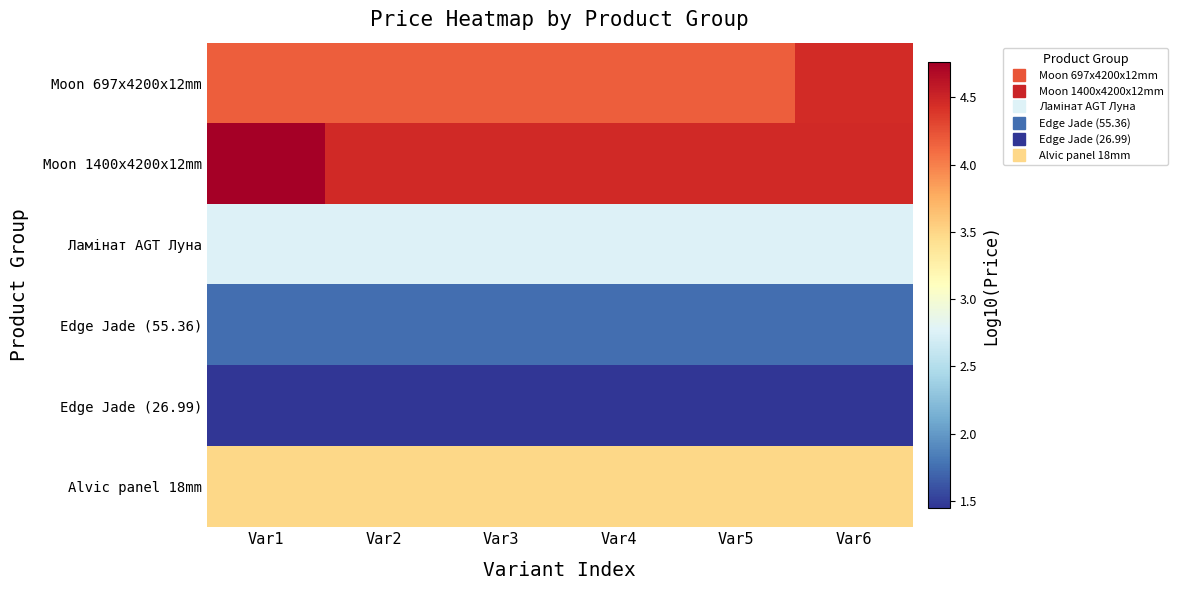

List the series in order of their peak value, lowest first.

Edge Jade (26.99), Edge Jade (55.36), Ламінат AGT Луна, Alvic panel 18mm, Moon 697x4200x12mm, Moon 1400x4200x12mm